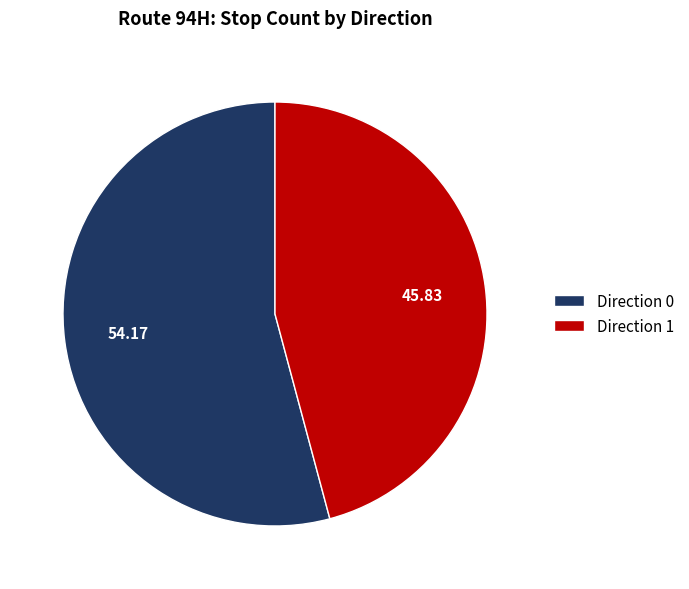

True or false: Direction 0 accounts for 54% of the total.

True